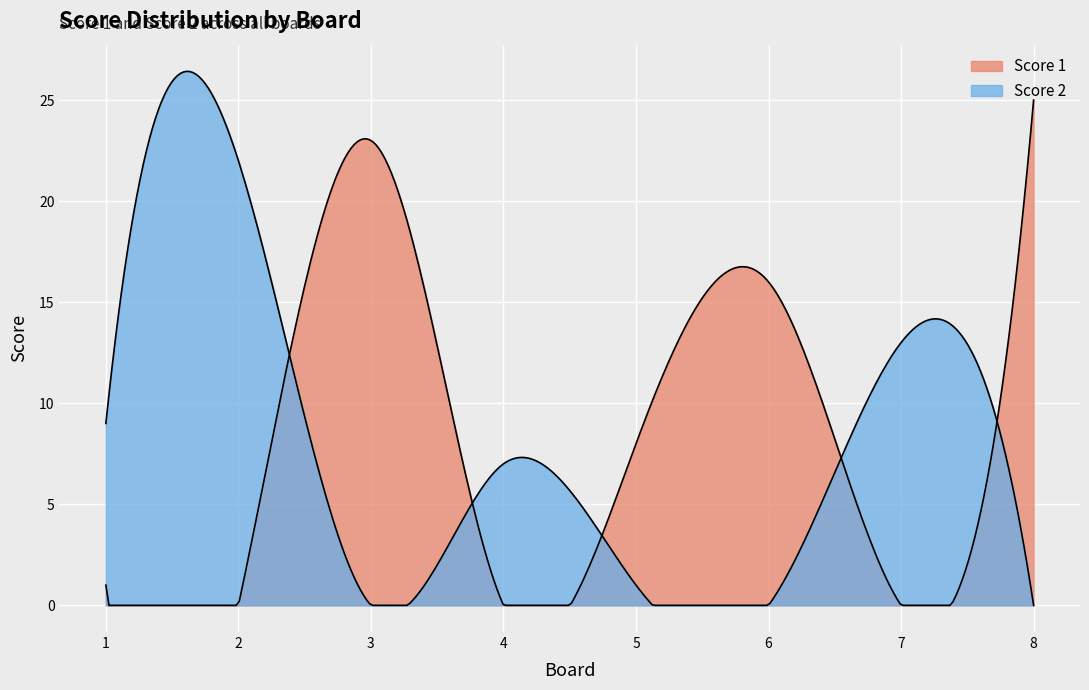

What is the sum of the Score 2 values at 4 and 5?

8